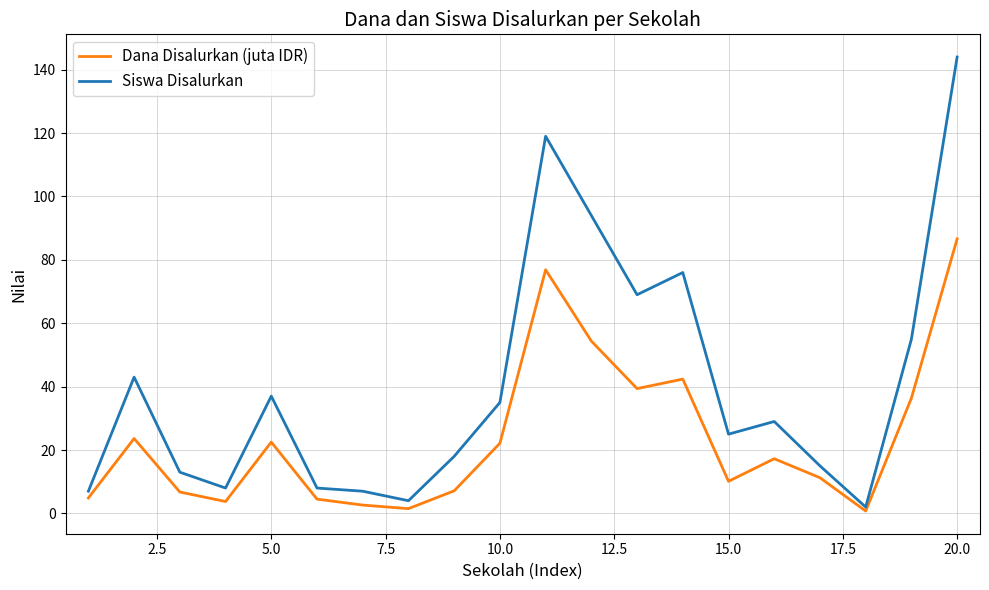

Which series has the largest total across all categories?

Siswa Disalurkan